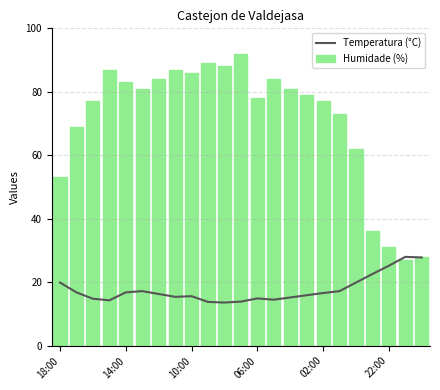

Where is Humidade (%) nearest to the value 59?

18